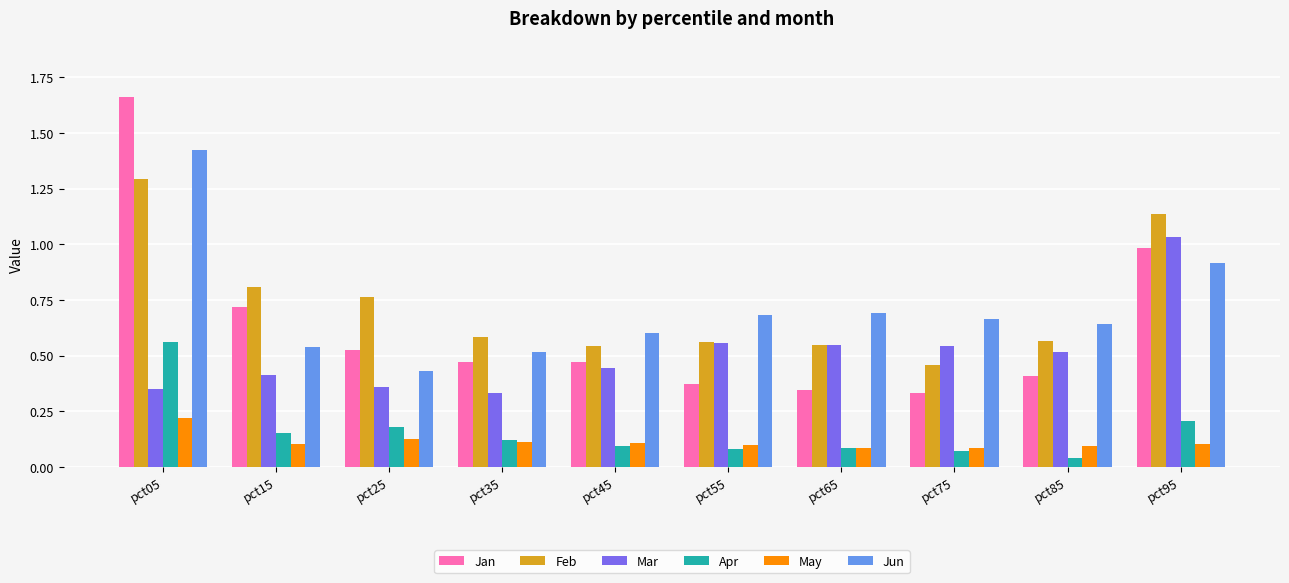

At how many categories does at least one series exceed 0?

10